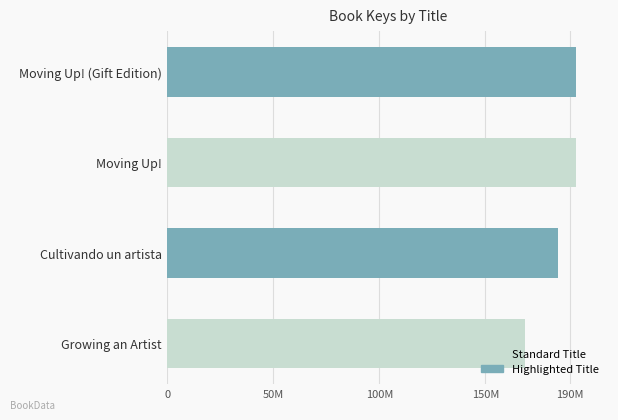

Are the bars horizontal?

Yes